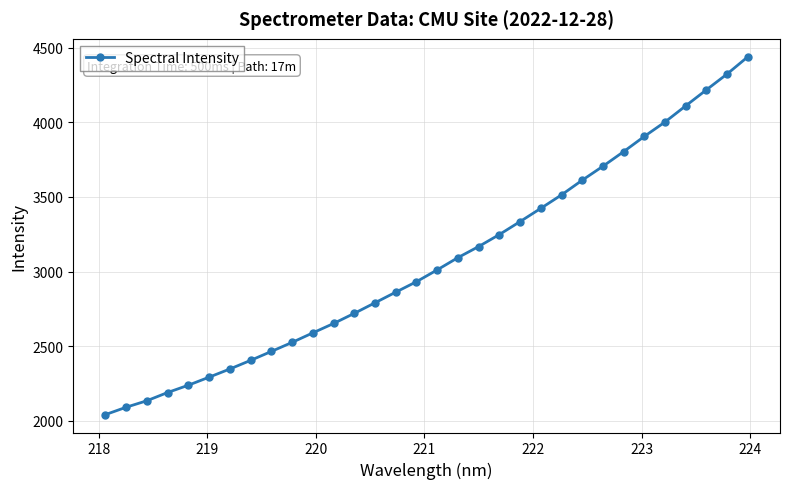

What is the sum of all values?

98184.9